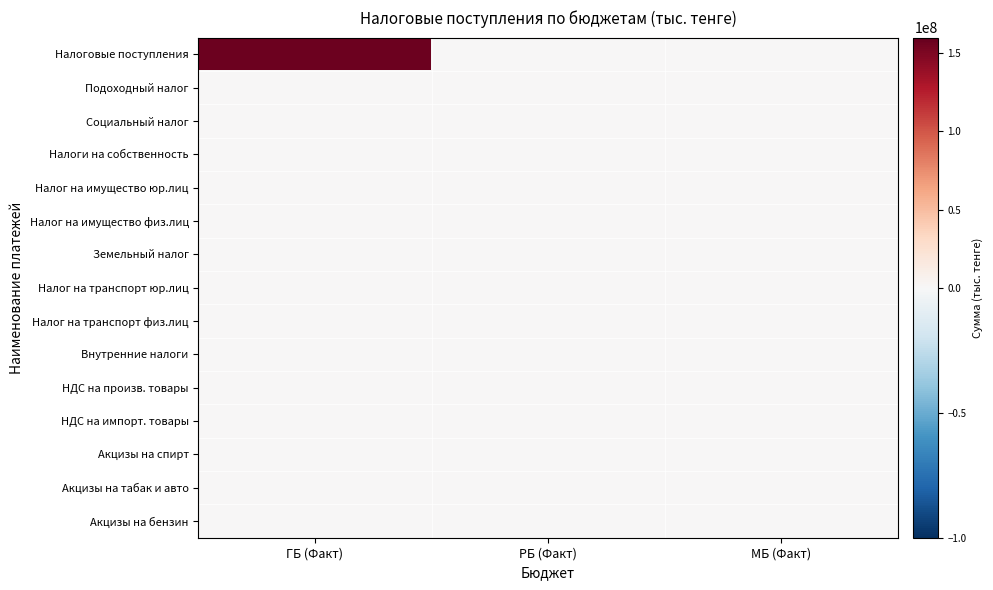

Which has a higher value, МБ (Факт) or ГБ (Факт)?

ГБ (Факт)